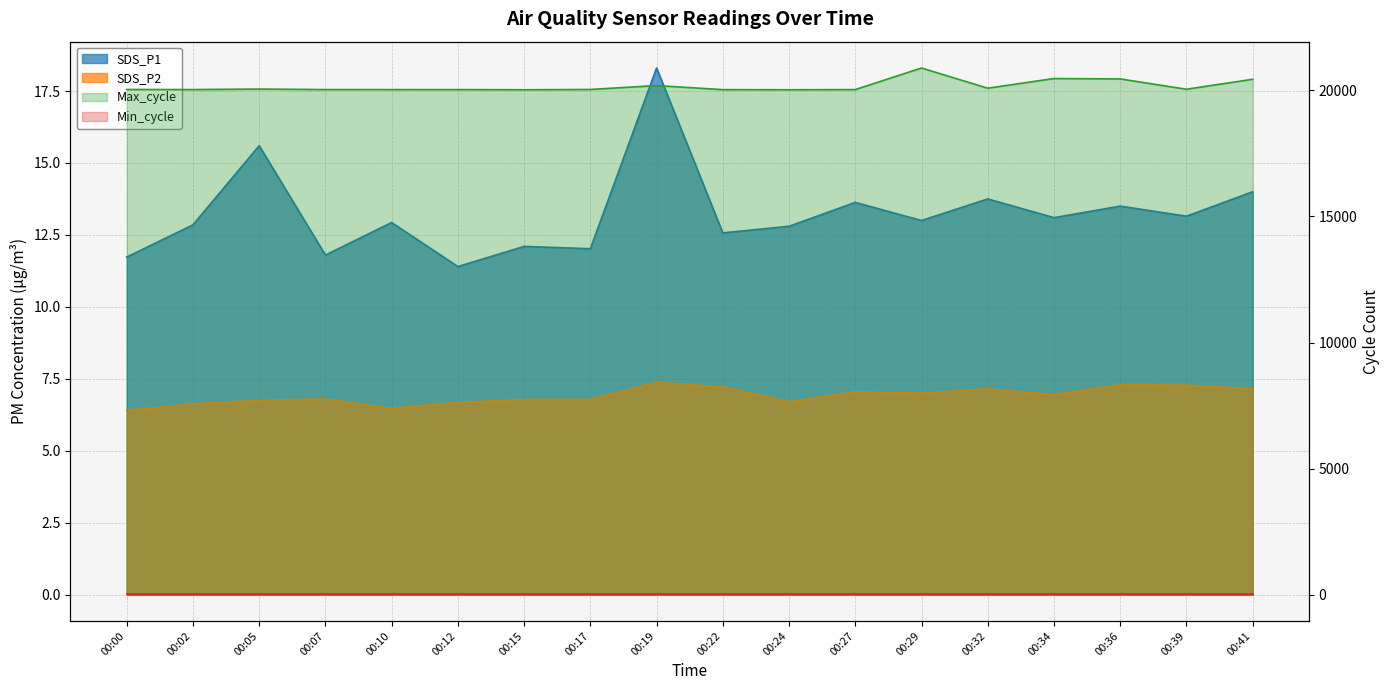

True or false: Max_cycle and SDS_P1 cross at least once.

False